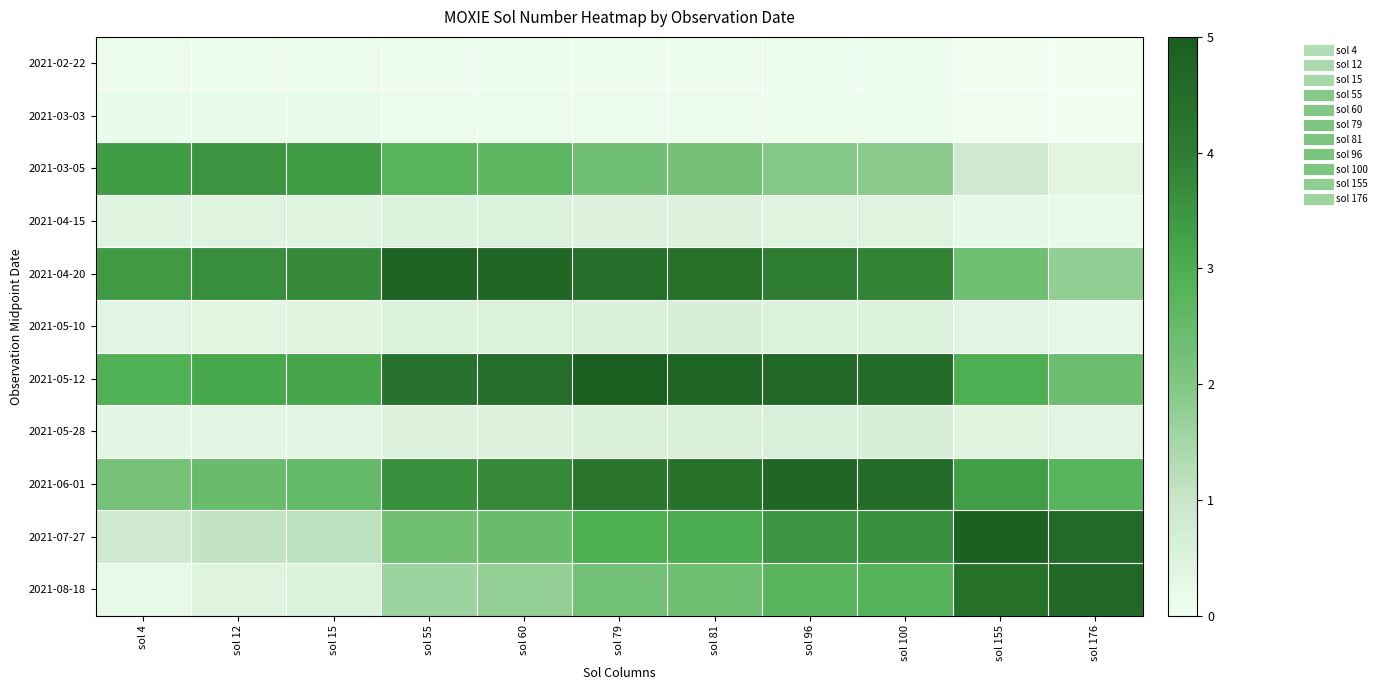

At which category is the sum across all series the highest?

sol 96